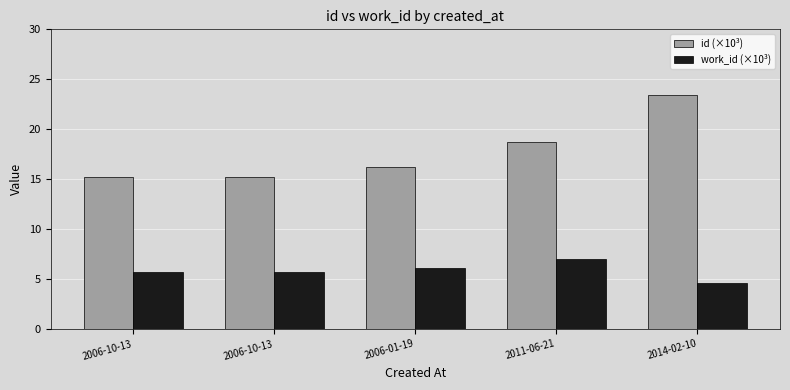

How many values in the work_id (×10³) series are below 5?

1